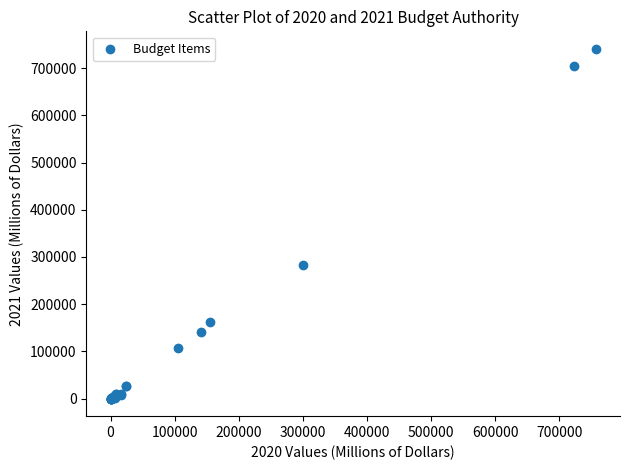

What Y value in the scatter plot is closest to 370404?

283396